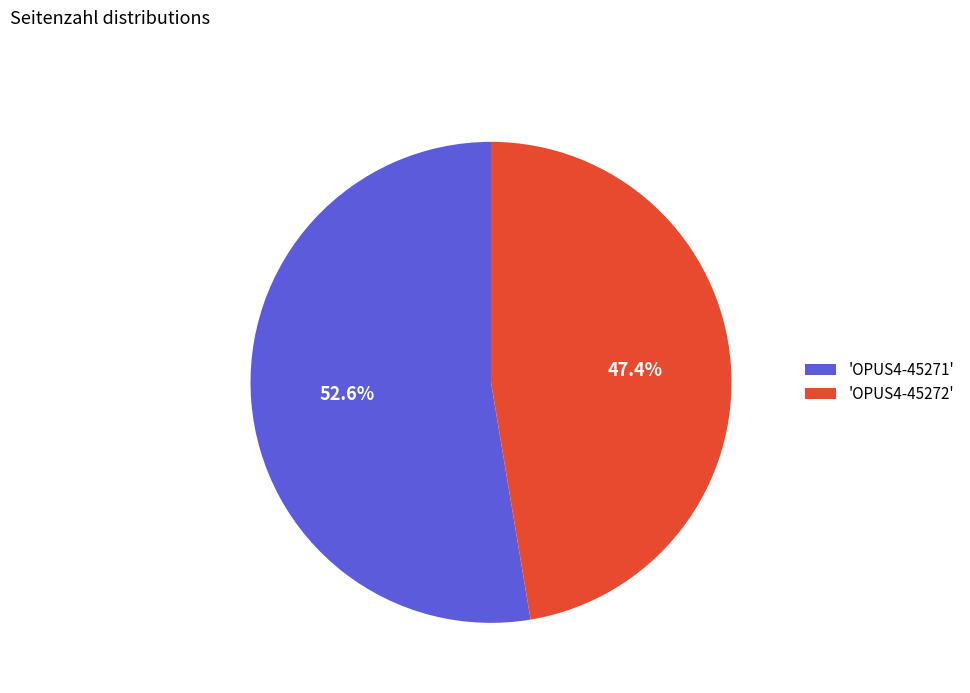

Is there a majority slice in this chart?

Yes